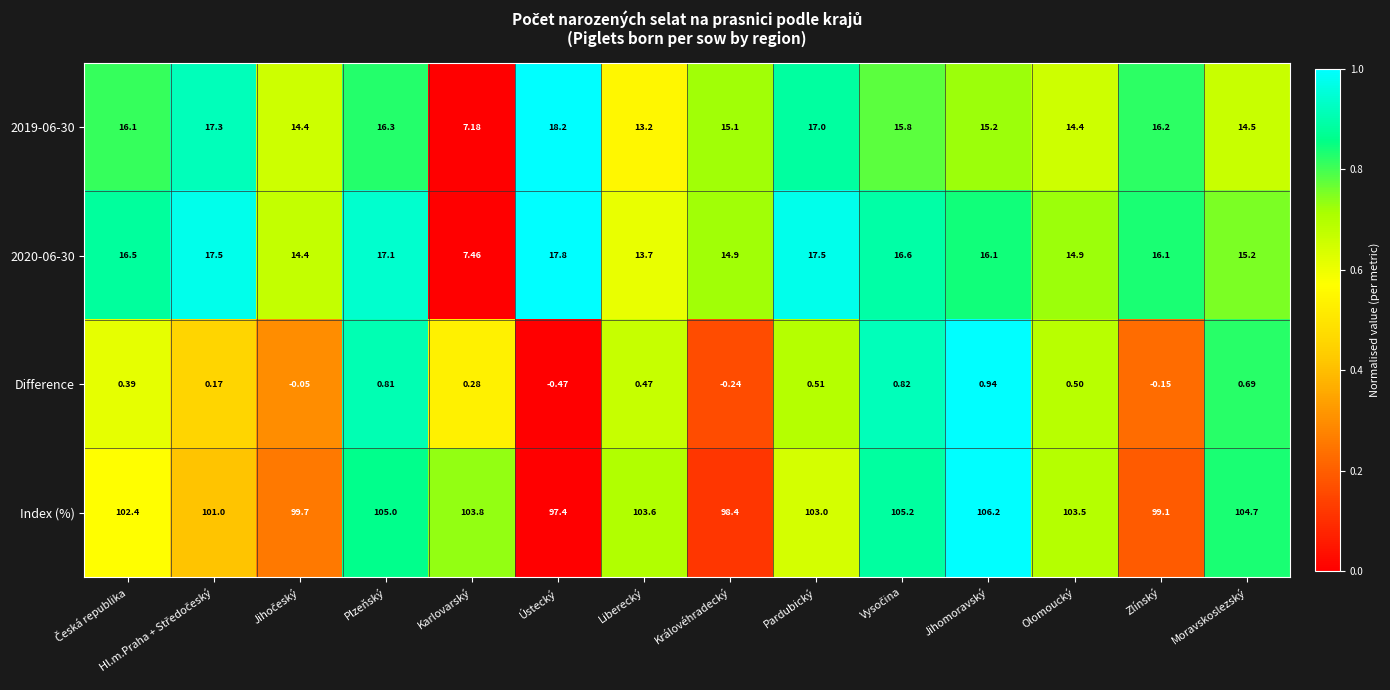

Which series changed the most between Královéhradecký and Jihomoravský?

Index (%)